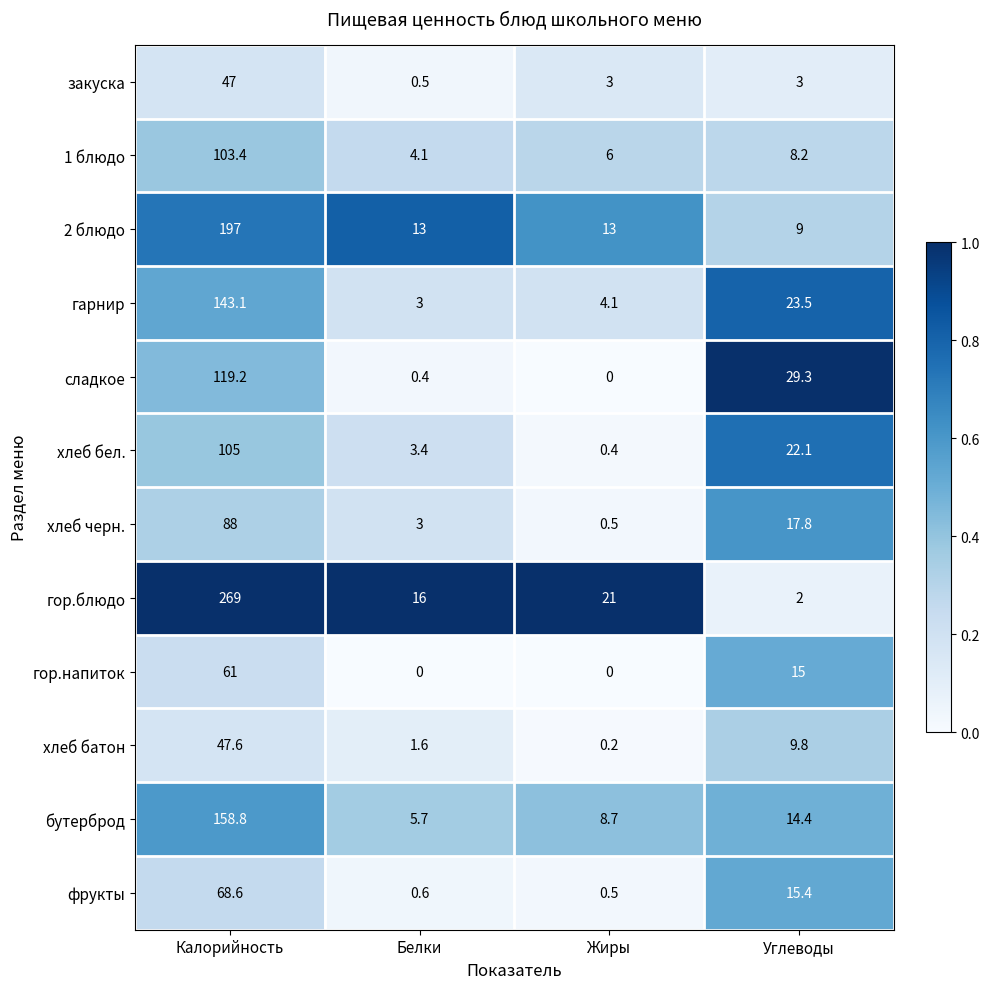

Rank the series at Углеводы from lowest to highest value.

гор.блюдо, закуска, 1 блюдо, 2 блюдо, хлеб батон, бутерброд, гор.напиток, фрукты, хлеб черн., хлеб бел., гарнир, сладкое